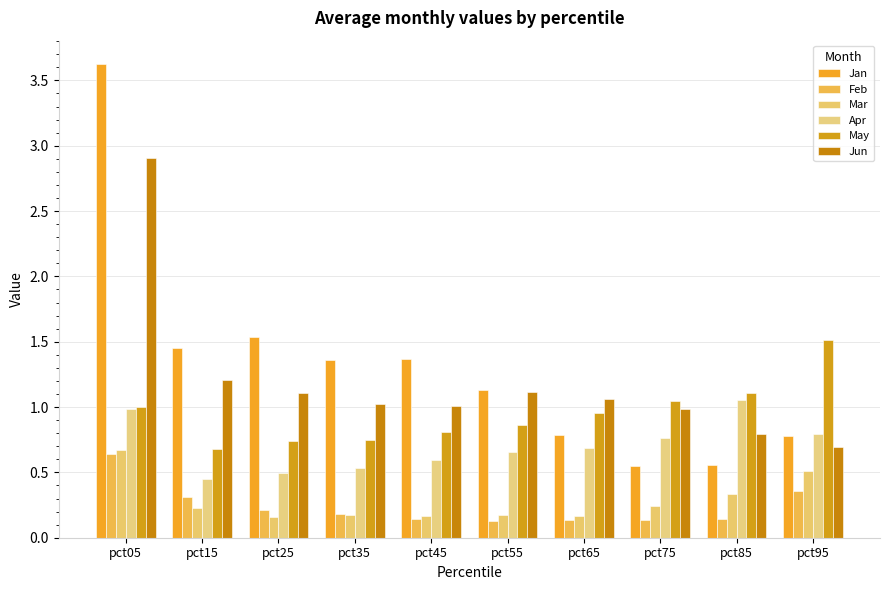

What is the difference between the maximum and minimum values in the Mar series?

0.5